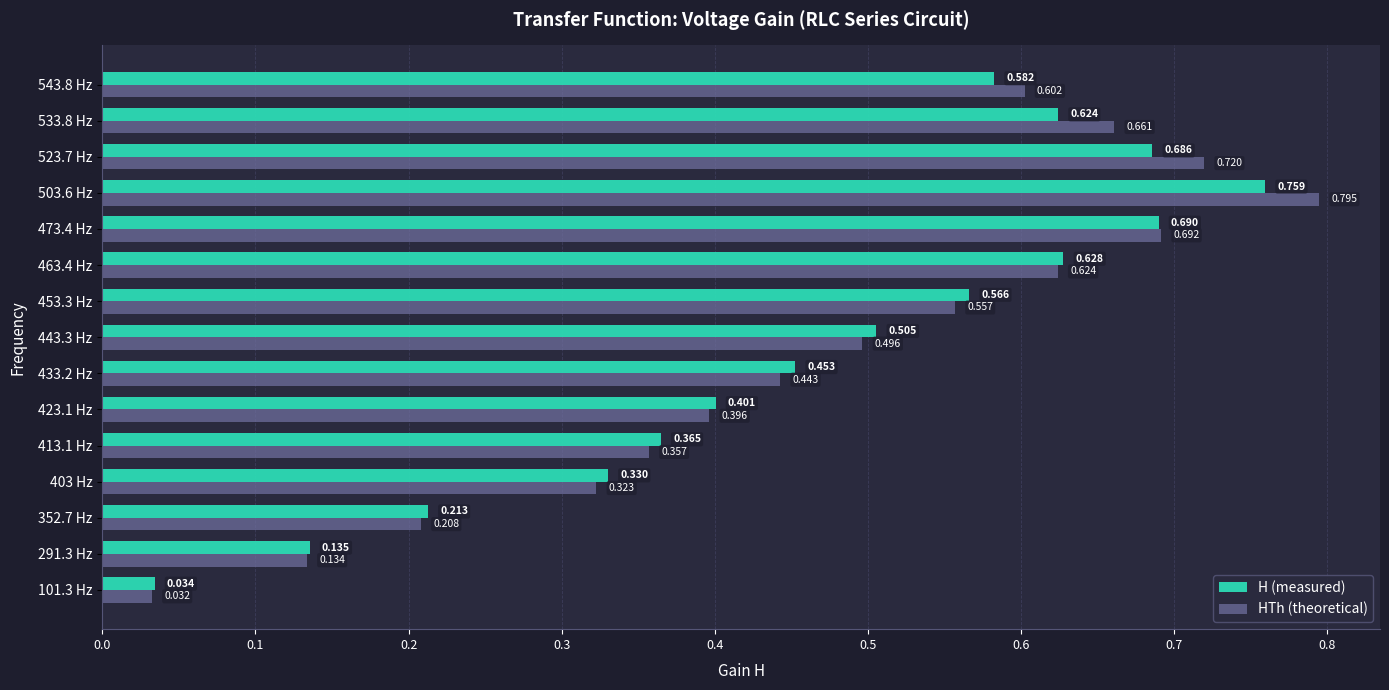

At which label does HTh (theoretical) reach its peak?

503.6 Hz